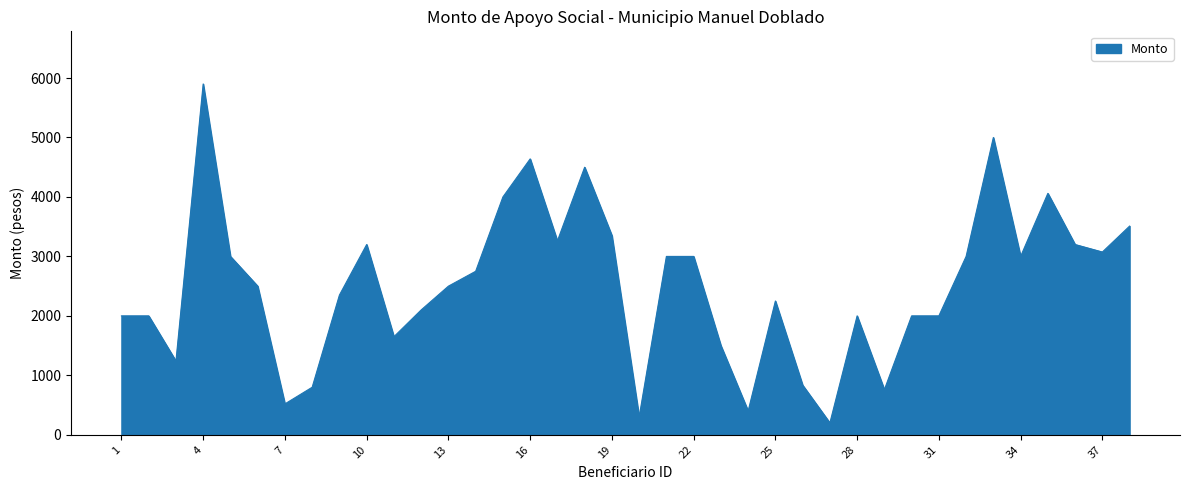

How many lines are shown in the chart?

1